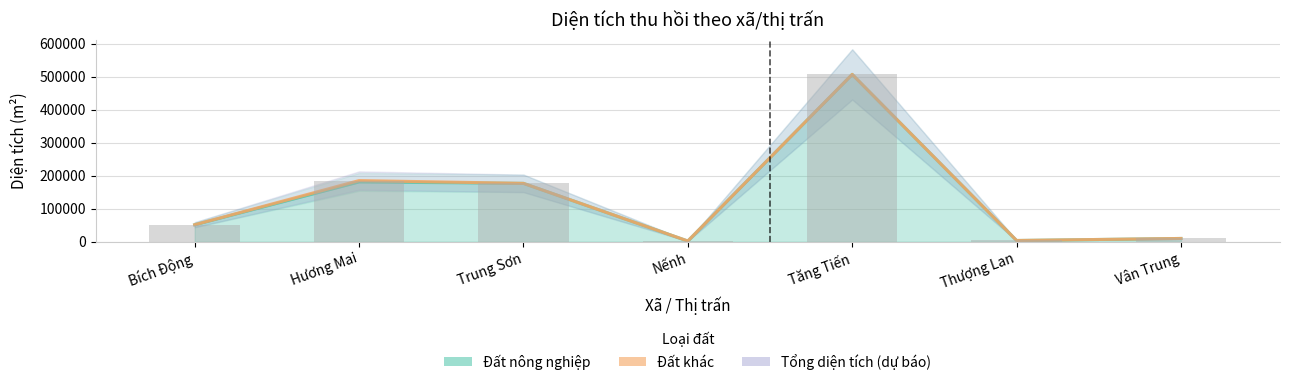

What value does the data have at Nếnh?

2296.9